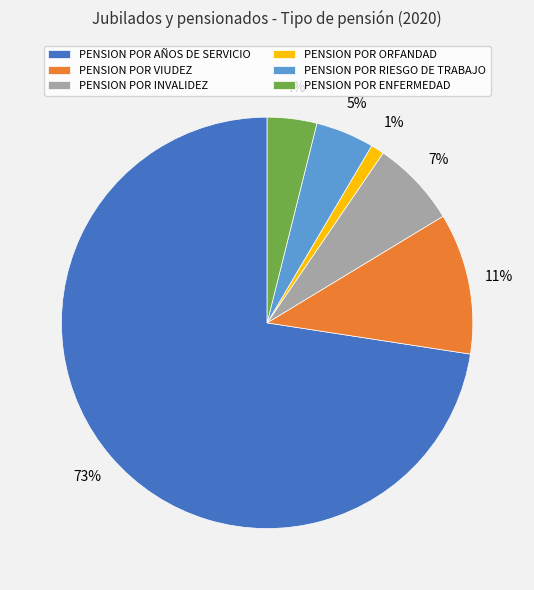

Is PENSION POR AÑOS DE SERVICIO the majority of the pie?

Yes